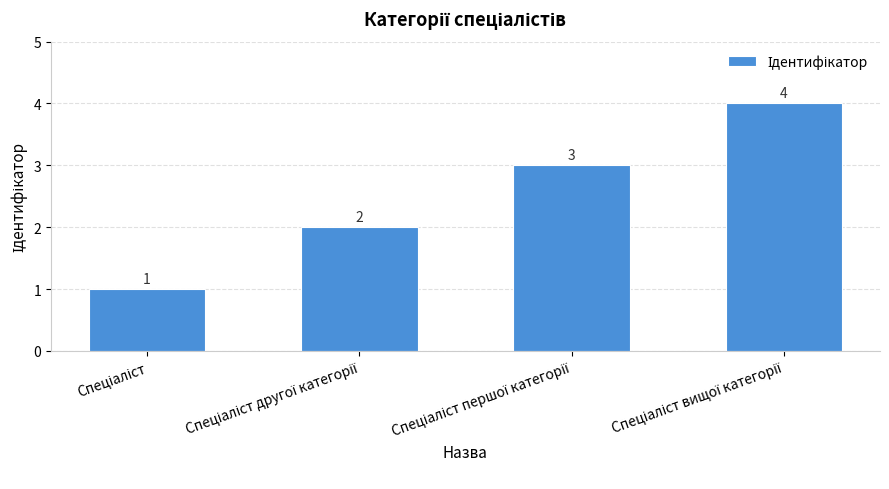

What is the sum of all values?

10